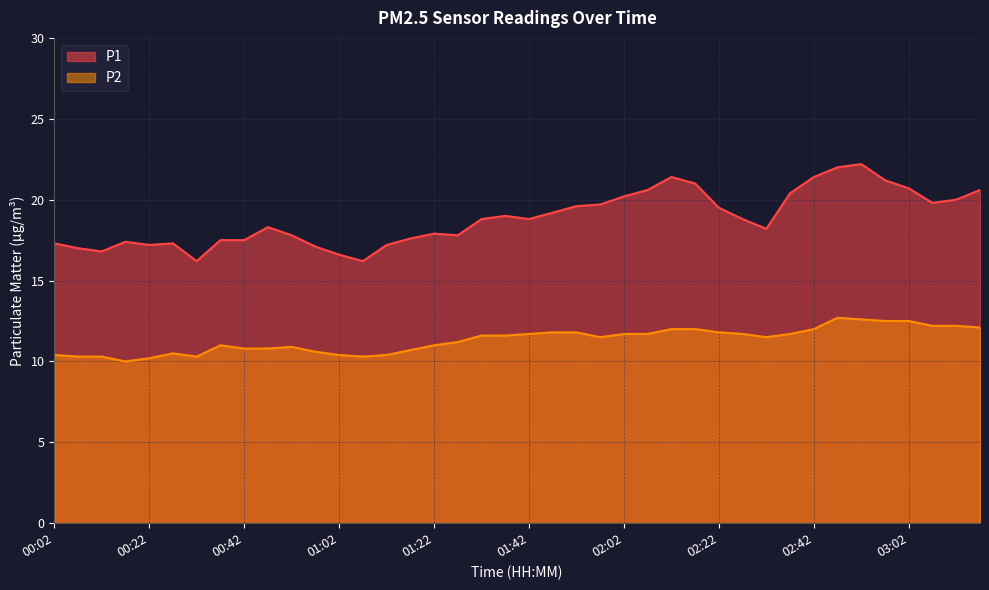

Is it true that P2 equals 16.2 at 02:27?

False